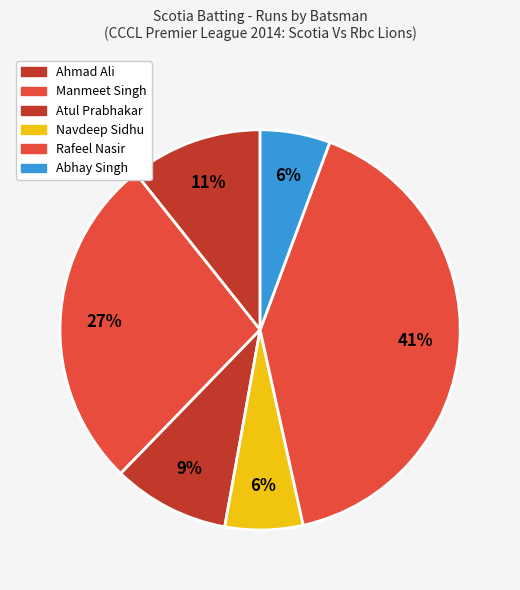

Rank the categories by value from highest to lowest.

Rafeel Nasir, Manmeet Singh, Ahmad Ali, Atul Prabhakar, Navdeep Sidhu, Abhay Singh